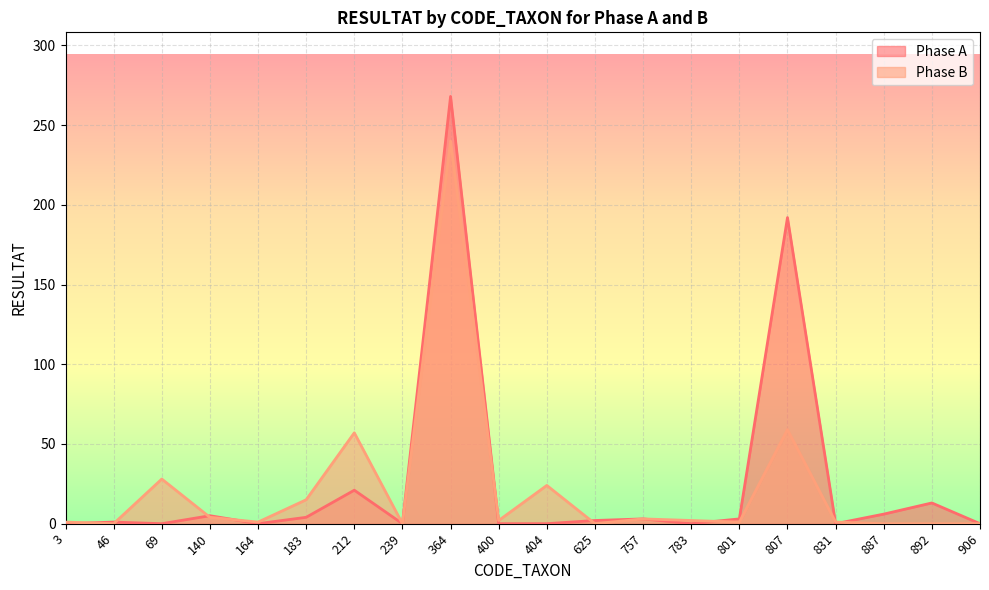

True or false: Phase B and Phase A cross at least once.

True